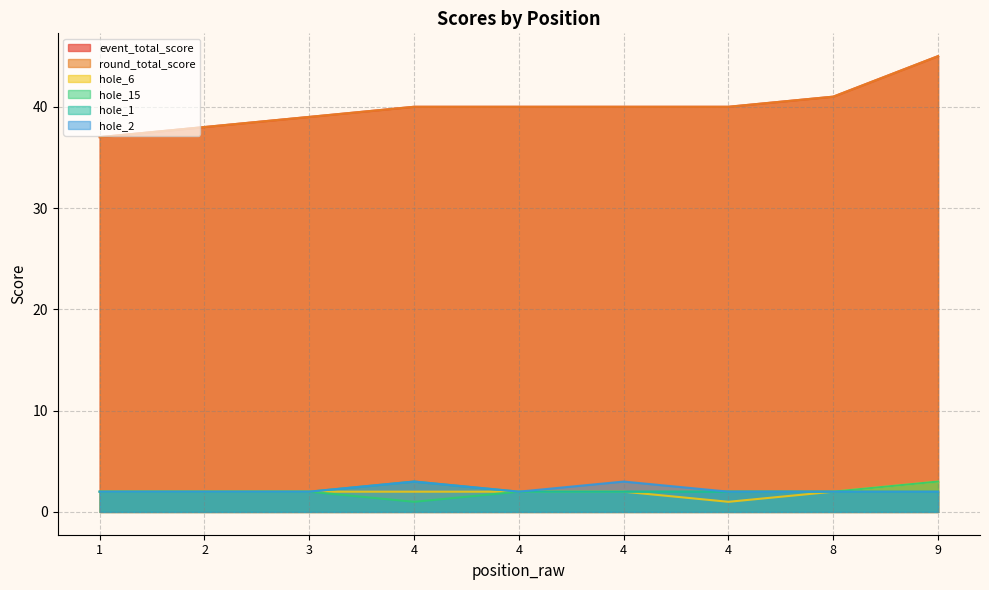

Where does the hole_15 series first go above 2?

9